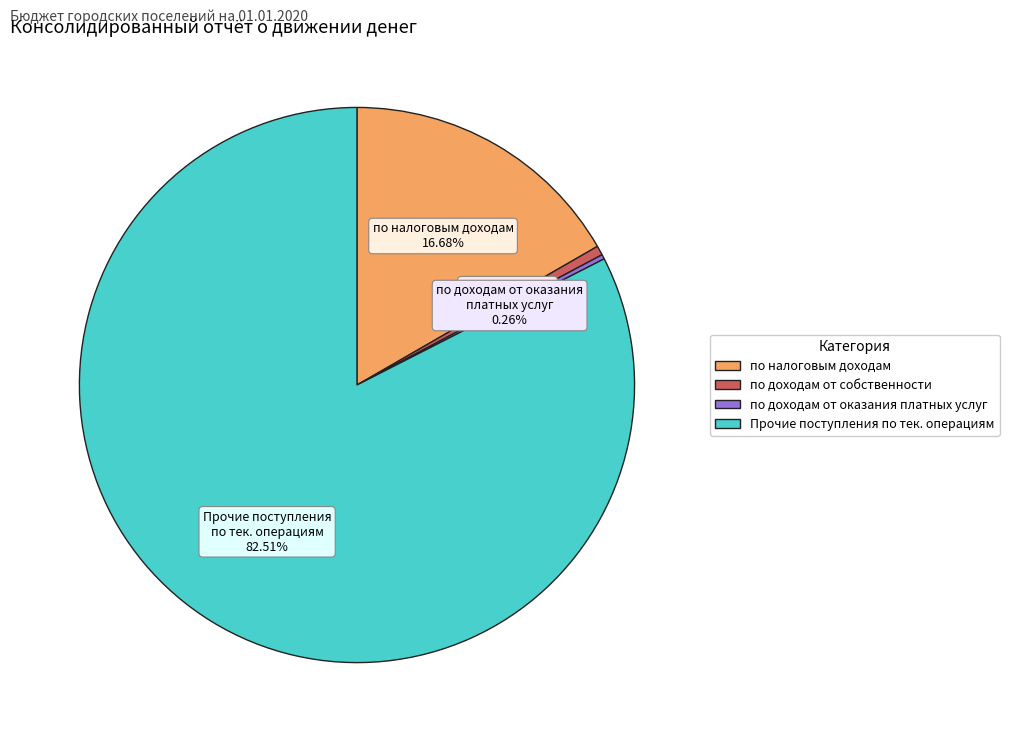

Does any single category account for the majority?

Yes